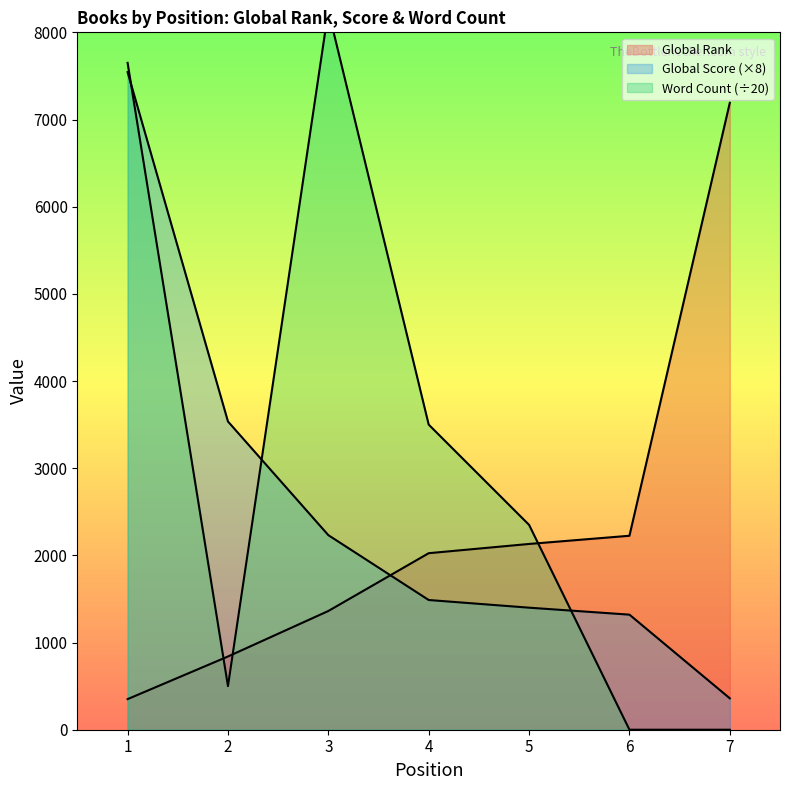

Which series has the largest range (max minus min)?

Word Count